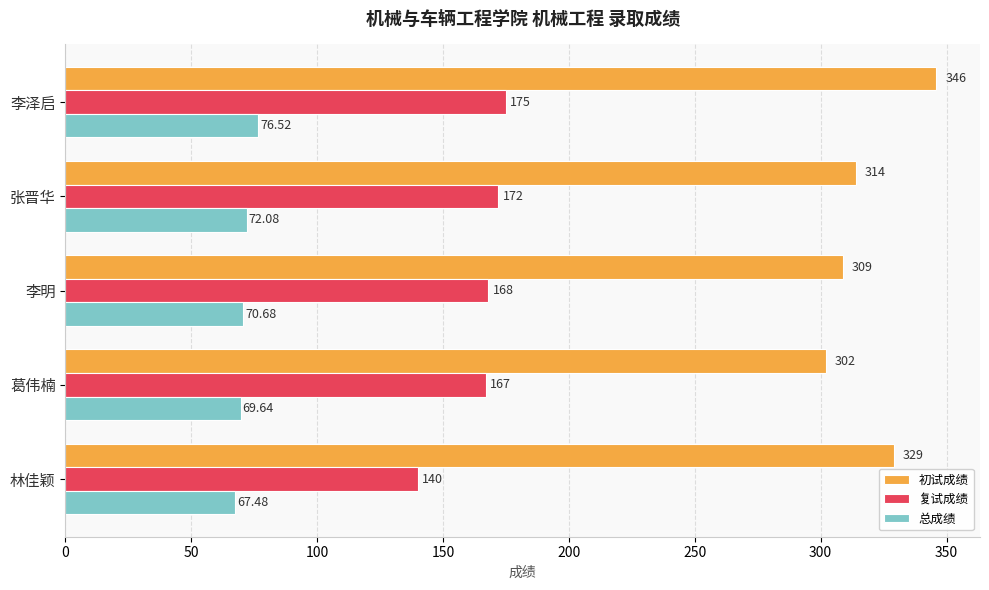

At how many categories does at least one series exceed 240?

5